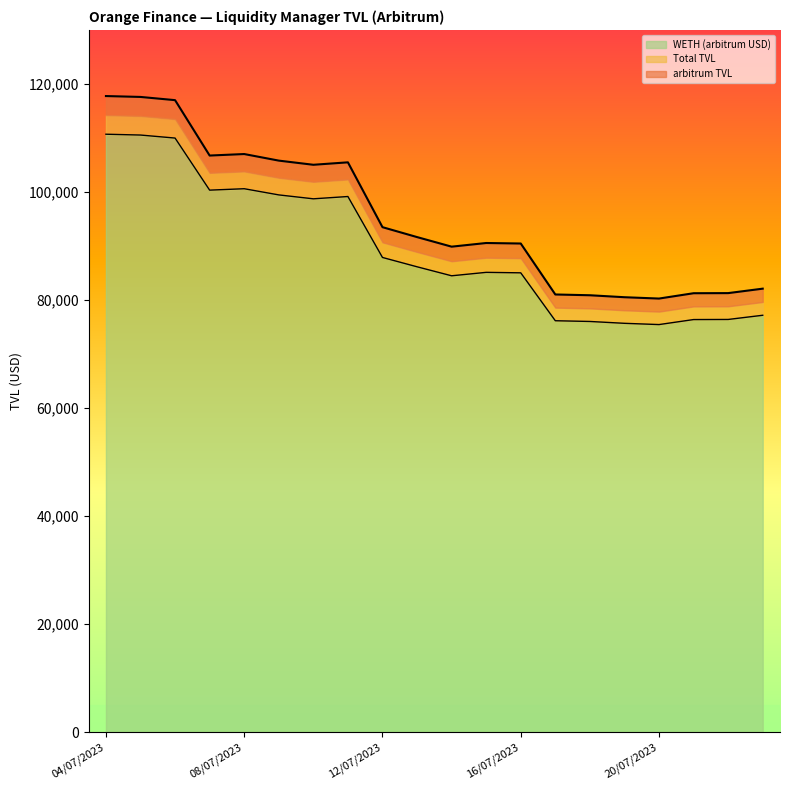

What is the minimum value for WETH (arbitrum USD)?

75453.2